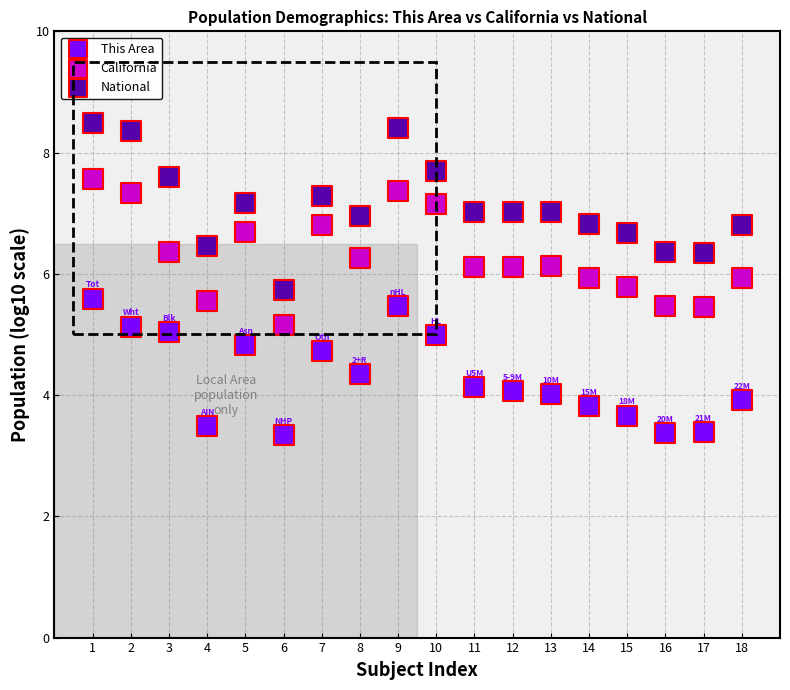

Which series reaches the maximum Y coordinate?

National